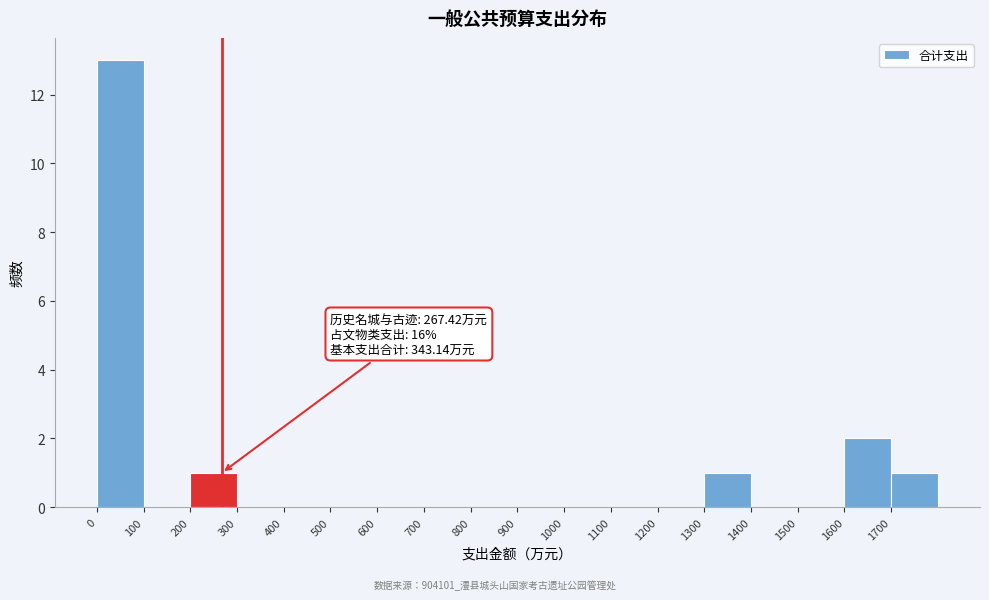

Which range on the x-axis has the tallest bar?

0 to 100